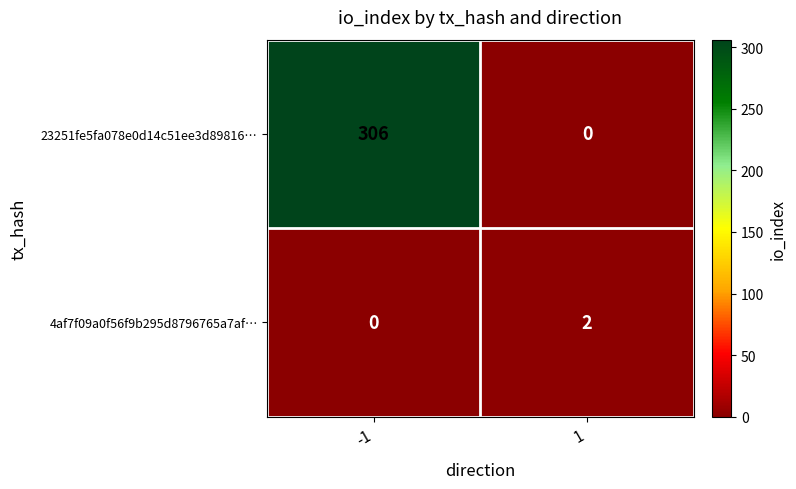

Reading right to left, extract all data points from this chart.

23251fe5fa078e0d14c51ee3d89816…: 1=0	-1=306
4af7f09a0f56f9b295d8796765a7af…: 1=2	-1=0